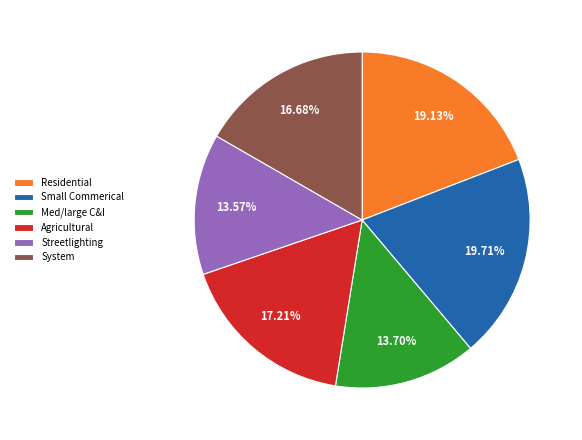

The Agricultural slice represents 27% of the pie. True or false?

False